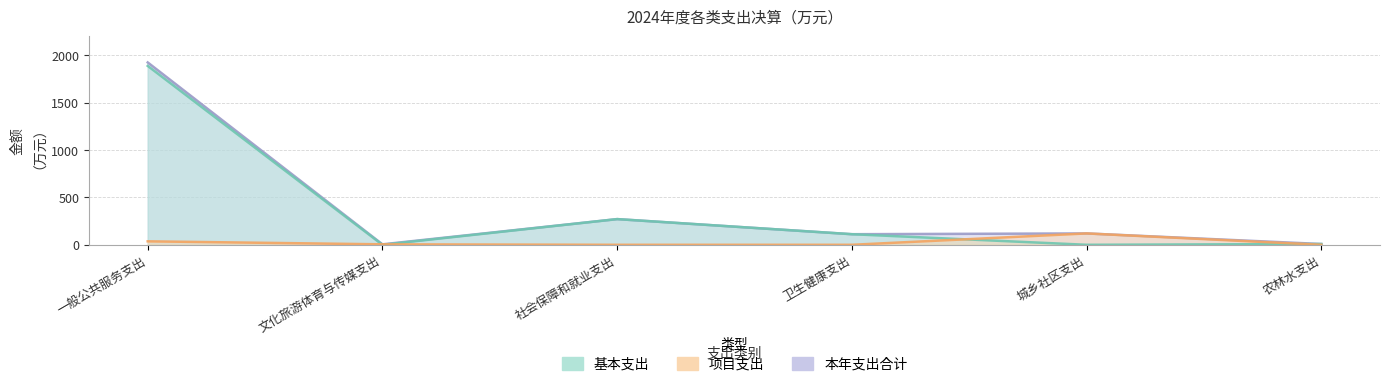

What position from the left is 农林水支出?

6